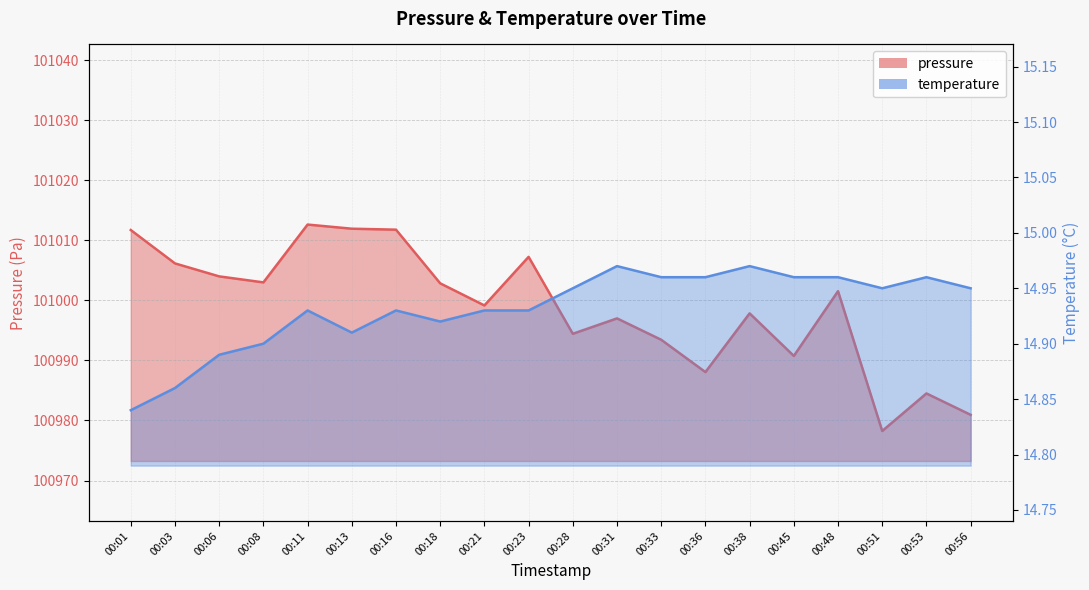

The temperature series shows 14.9 at 00:28. True or false?

True